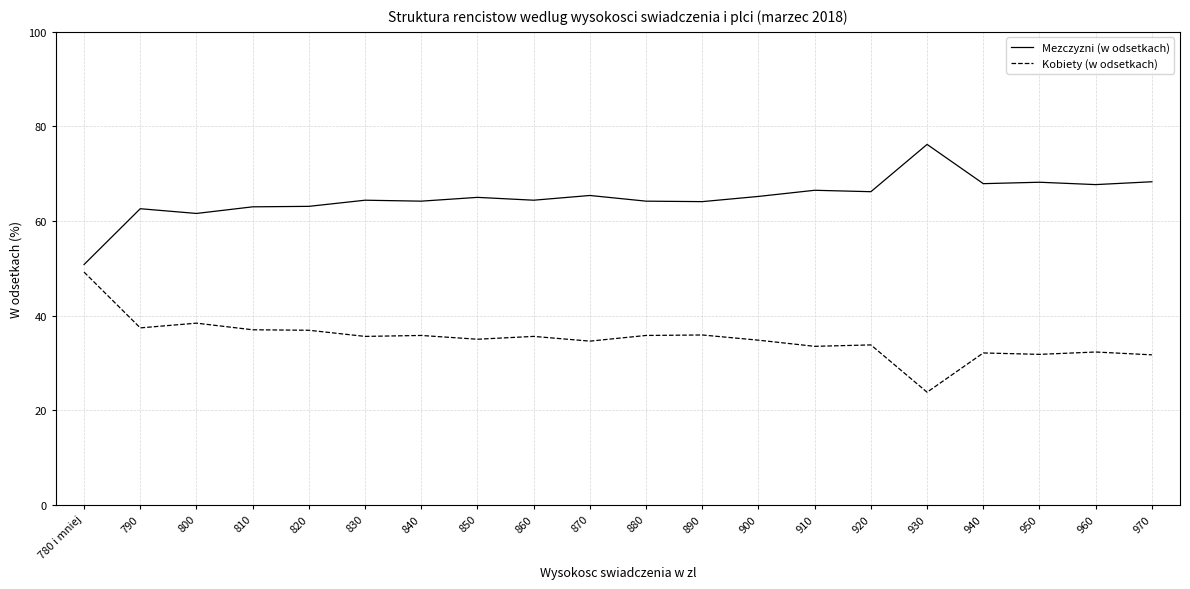

What is the highest value of the Mezczyzni (w odsetkach) series?

76.2